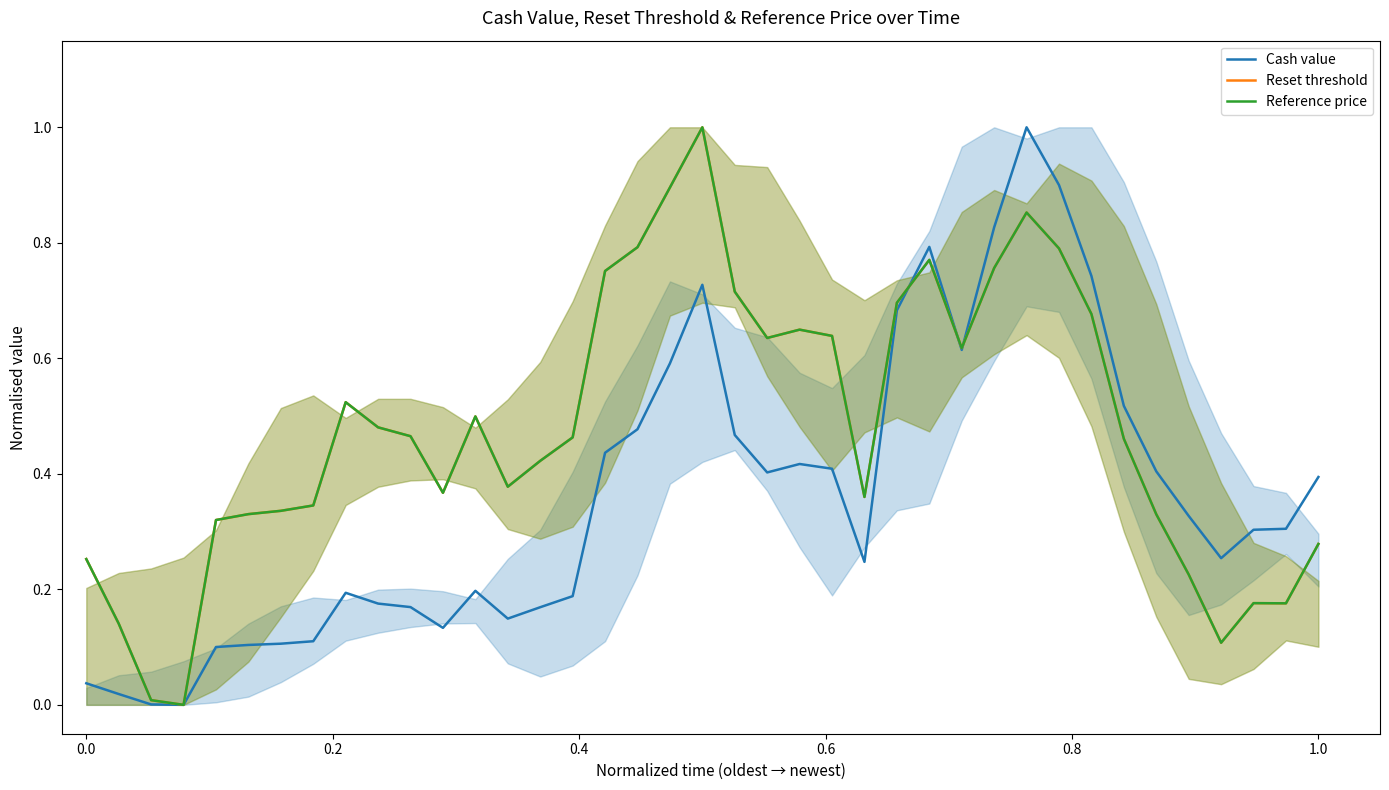

What is the difference between the second highest and second lowest values in the Cash value series?

0.9